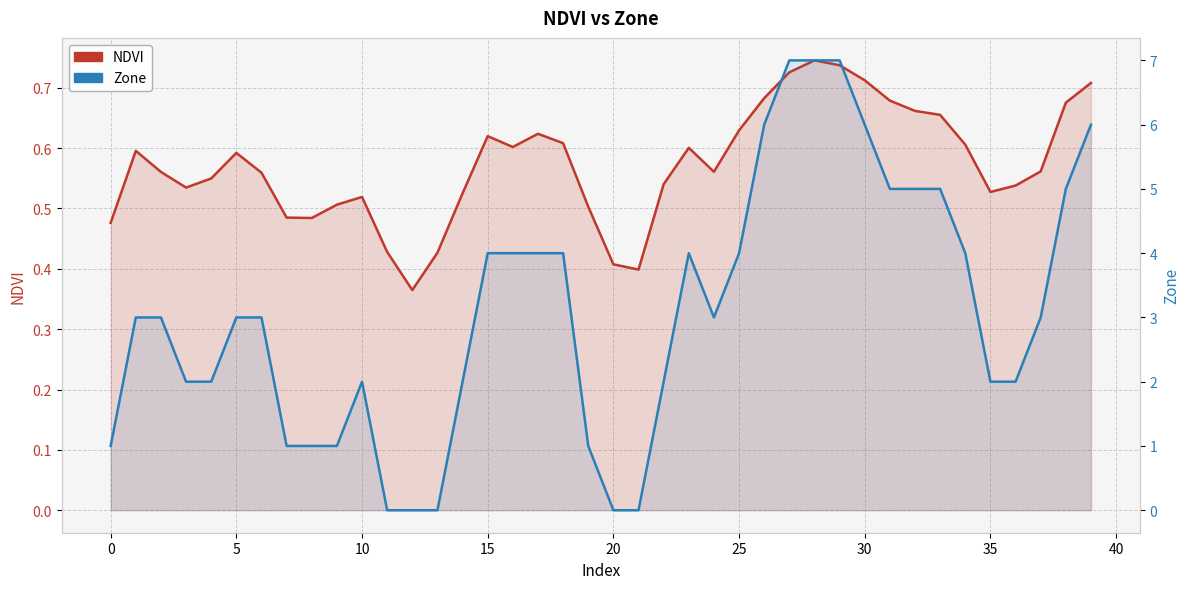

How many lines are shown in the chart?

2